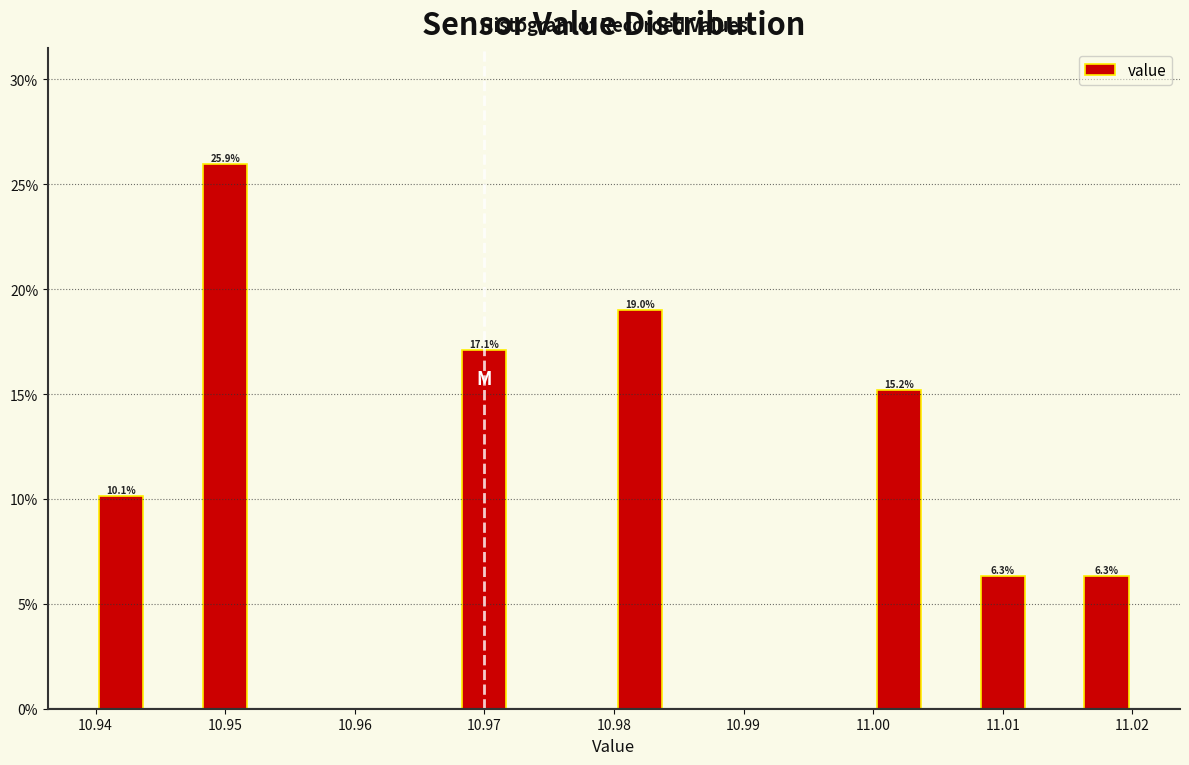

Which range on the x-axis has the tallest bar?

10.948 to 10.952